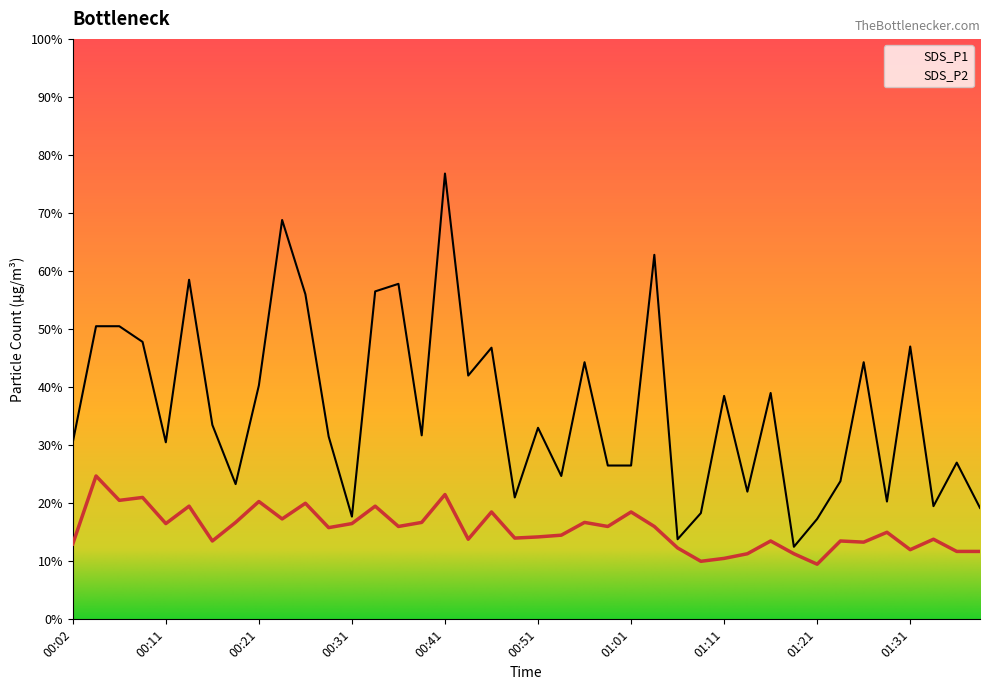

Reading left to right, what are all the values shown in this chart?

SDS_P1: 00:02=3.0	00:04=5.0	00:06=5.0	00:09=4.8	00:11=3.0	00:14=5.8	00:16=3.4	00:19=2.3	00:21=4.0	00:24=6.9	00:26=5.6	00:29=3.1	00:31=1.8	00:34=5.7	00:36=5.8	00:39=3.2	00:41=7.7	00:43=4.2	00:46=4.7	00:48=2.1	00:51=3.3	00:53=2.5	00:56=4.4	00:58=2.6	01:01=2.6	01:03=6.3	01:06=1.4	01:08=1.8	01:11=3.9	01:13=2.2	01:16=3.9	01:18=1.2	01:21=1.7	01:23=2.4	01:26=4.4	01:28=2.0	01:31=4.7	01:33=1.9	01:36=2.7	01:38=1.9
SDS_P2: 00:02=1.3	00:04=2.5	00:06=2.0	00:09=2.1	00:11=1.6	00:14=1.9	00:16=1.4	00:19=1.7	00:21=2.0	00:24=1.7	00:26=2.0	00:29=1.6	00:31=1.6	00:34=1.9	00:36=1.6	00:39=1.7	00:41=2.1	00:43=1.4	00:46=1.9	00:48=1.4	00:51=1.4	00:53=1.4	00:56=1.7	00:58=1.6	01:01=1.9	01:03=1.6	01:06=1.2	01:08=1.0	01:11=1.1	01:13=1.1	01:16=1.4	01:18=1.1	01:21=0.9	01:23=1.4	01:26=1.3	01:28=1.5	01:31=1.2	01:33=1.4	01:36=1.2	01:38=1.2